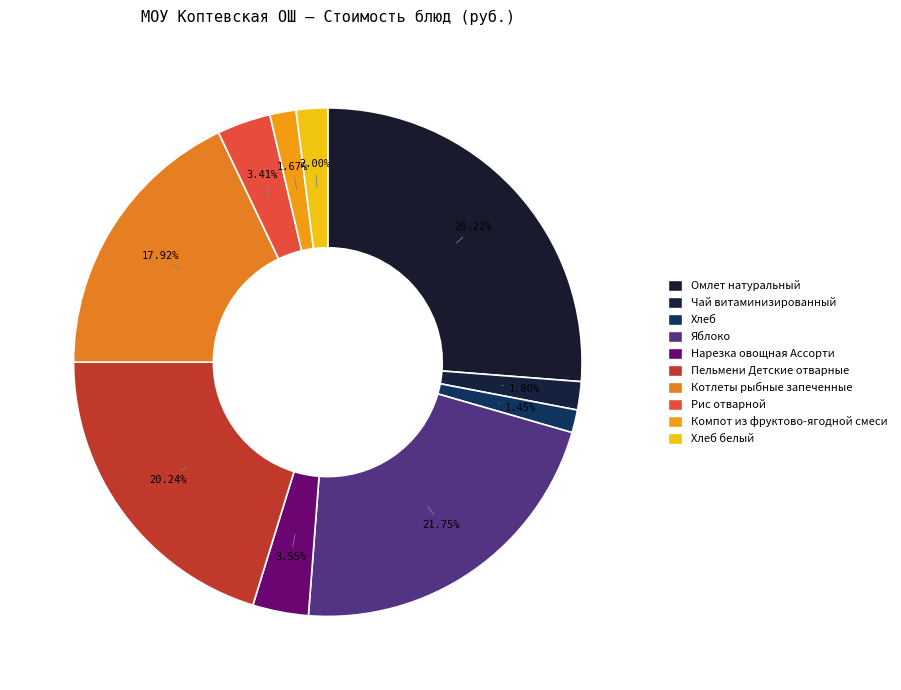

Count the number of slices in the pie.

10